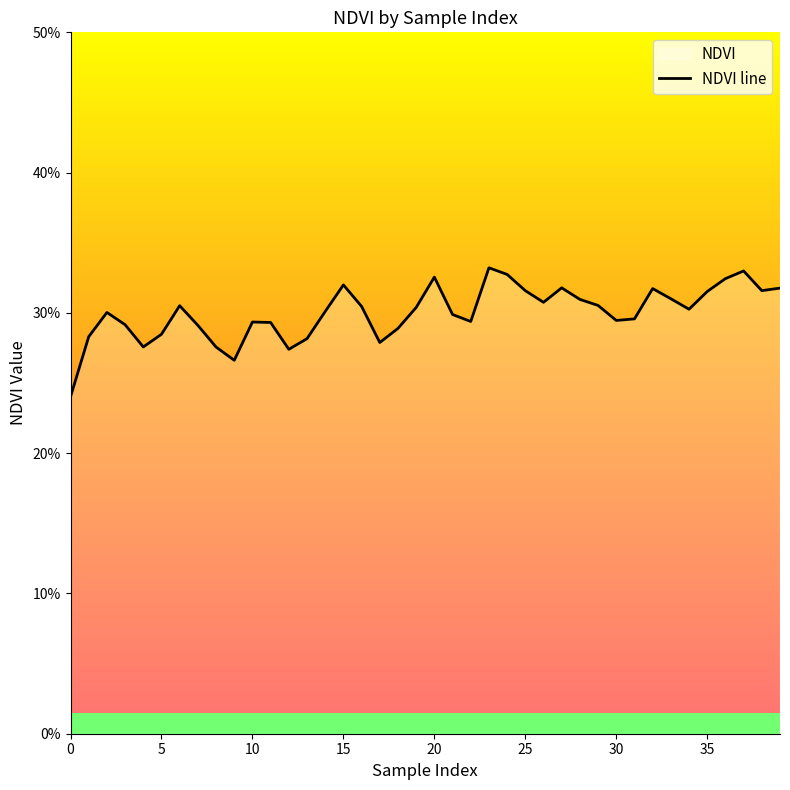

What is the difference between the second highest and second lowest values?

0.1